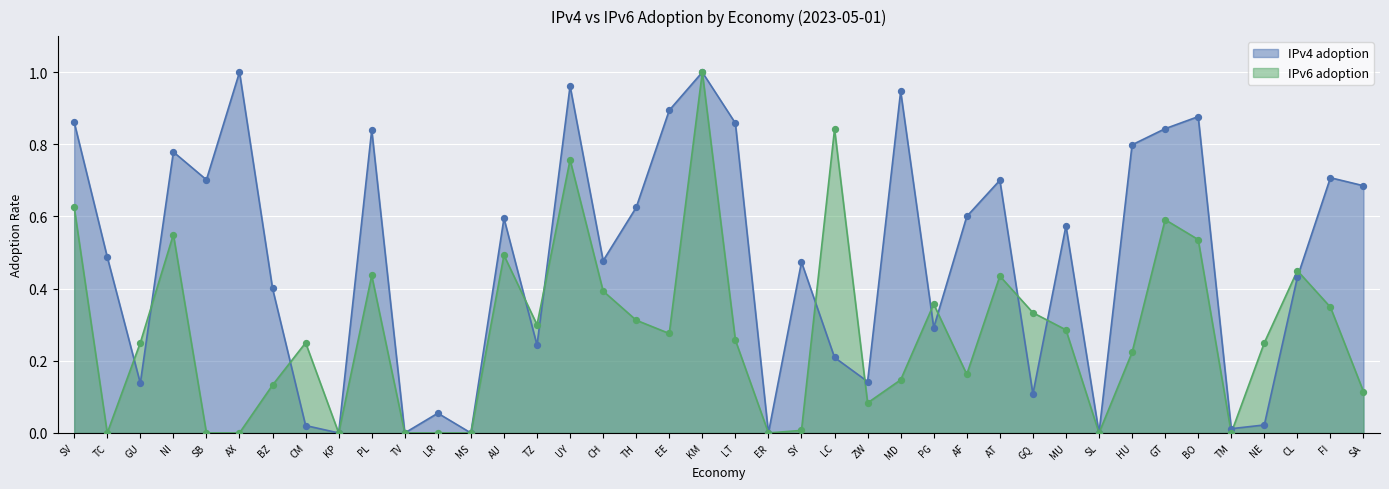

What is the total value across all series at SB?

0.7